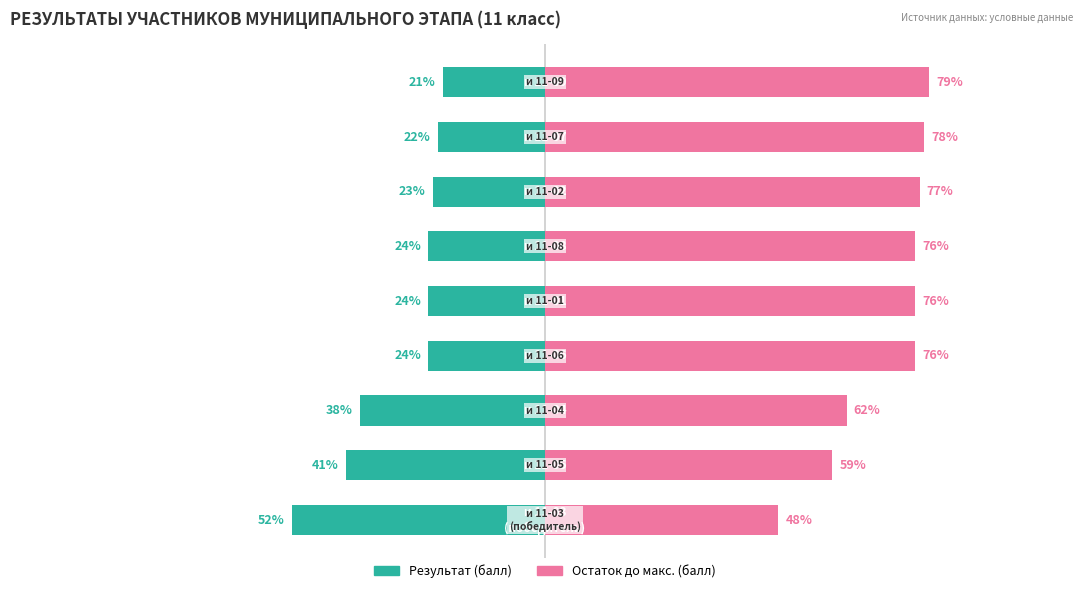

Reading left to right, what are all the values shown in this chart?

Результат (балл): −125=-52	−100=-41	−75=-38	−50=-24	−25=-24	0=-24	25=-23	50=-22	75=-21
Остаток до макс.: −125=48	−100=59	−75=62	−50=76	−25=76	0=76	25=77	50=78	75=79